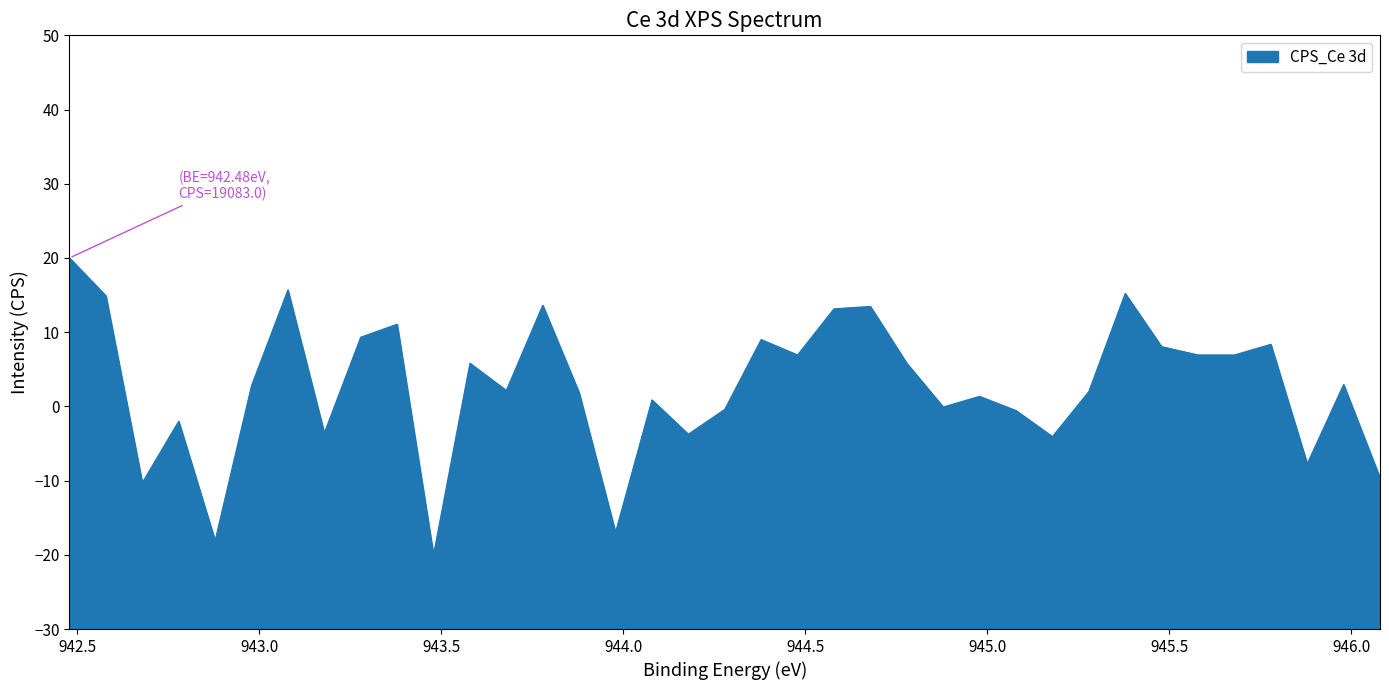

What is the difference between the maximum and minimum values?

40.0